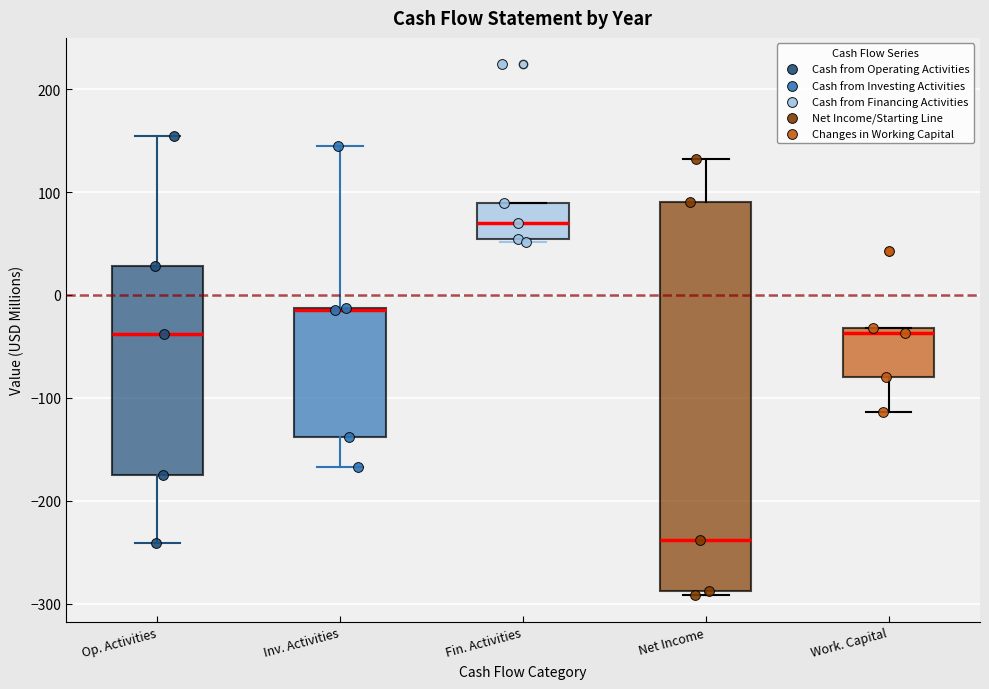

Reading left to right, read every box against the y-axis: the position of its median line, the range the box covers, and the ends of its whiskers. The values are not printed on the chart, so give them approximately, as read against the axis.

Op. Activities: median -40, box -170 to 30, whiskers -240 to 150
Inv. Activities: median -10 (drawn on the box's upper edge), box -140 to -10, whiskers -170 to 140
Fin. Activities: median 70, box 50 to 90, whiskers 50 to 90
Net Income: median -240, box -290 to 90, whiskers -290 (just below the box's lower edge) to 130
Work. Capital: median -40, box -80 to -30, whiskers -110 to -30